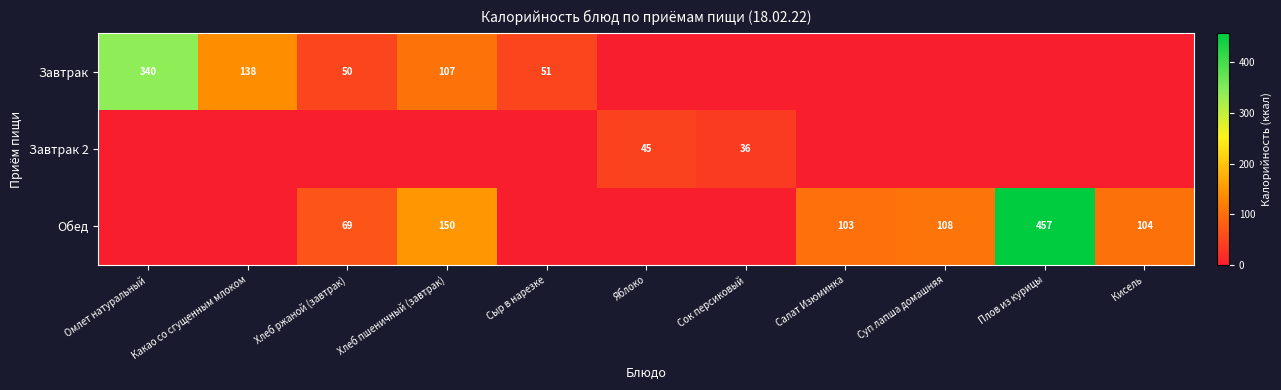

Is the value of Обед at Плов из курицы greater than the value of Завтрак at Хлеб пшеничный (завтрак)?

Yes